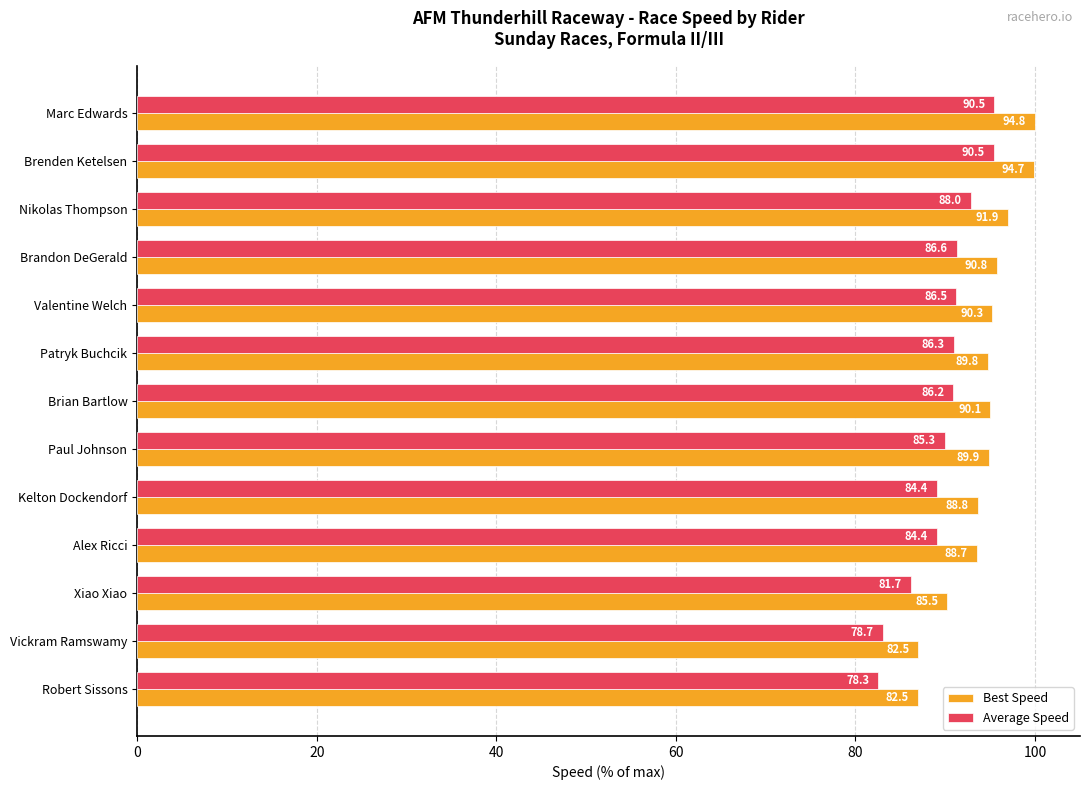

What is the difference between the second highest and minimum values in the Best Speed series?

12.9